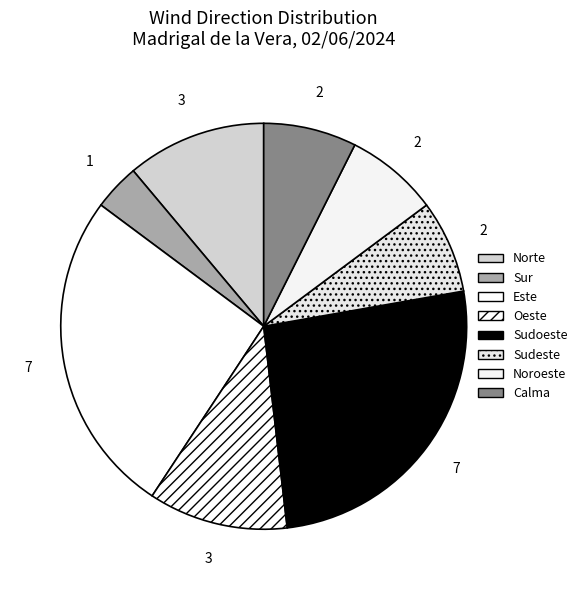

Count the number of slices in the pie.

8